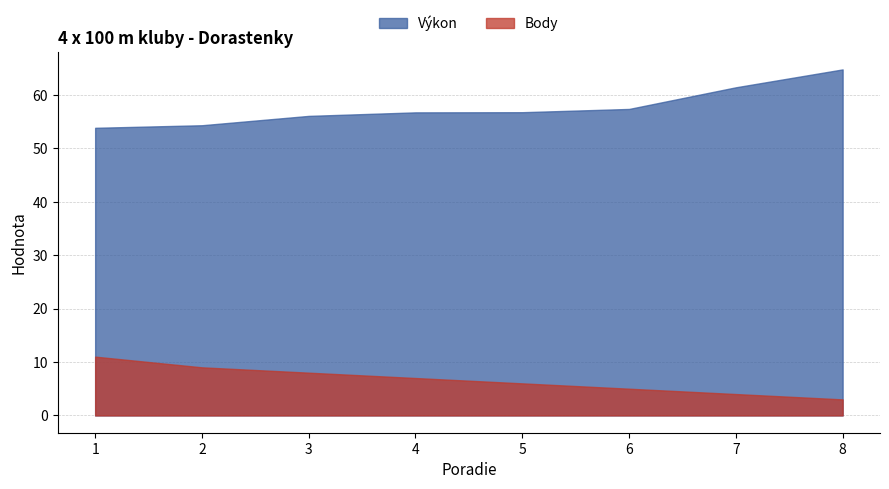

True or false: Body and Výkon cross at least once.

False